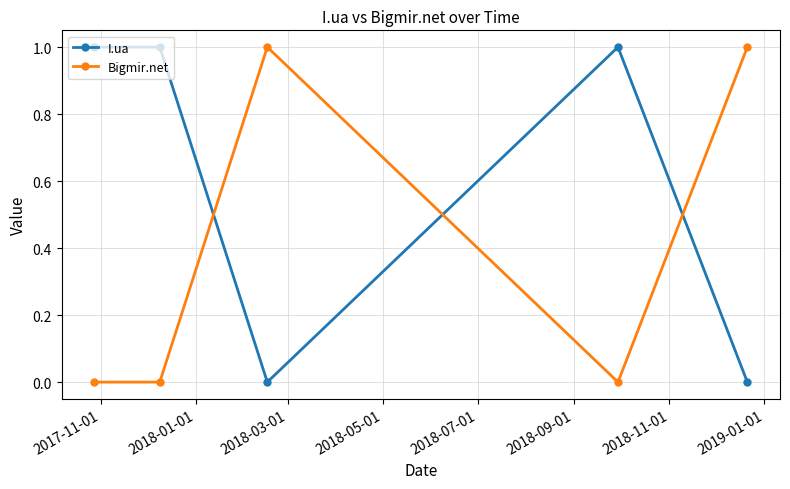

At how many categories does at least one series exceed 0?

5